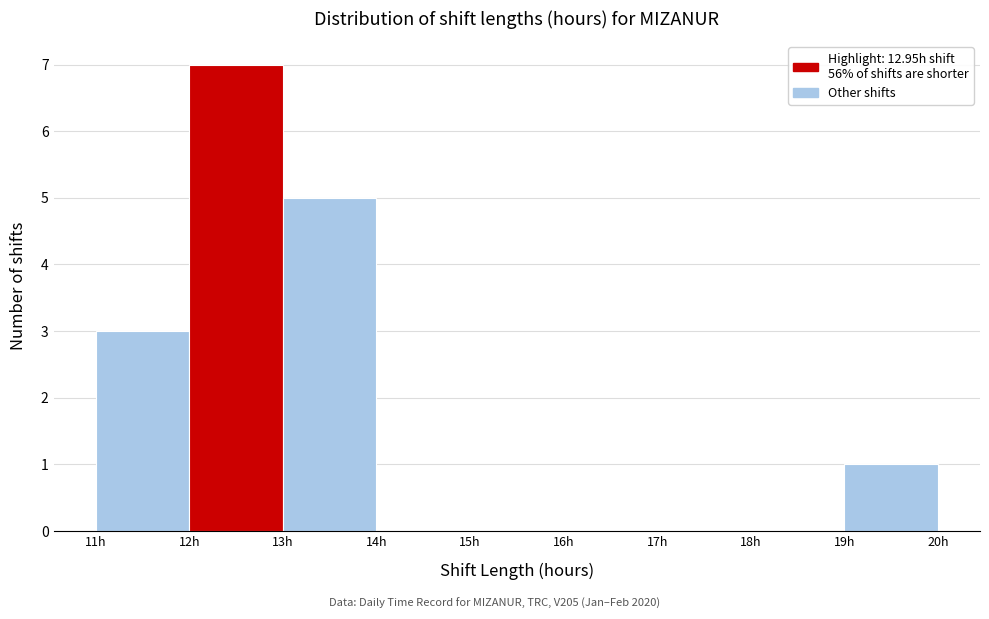

How tall is the bar that spans 12 to 13 on the x-axis? The values are not printed on the chart, so give them approximately, as read against the axis.

7